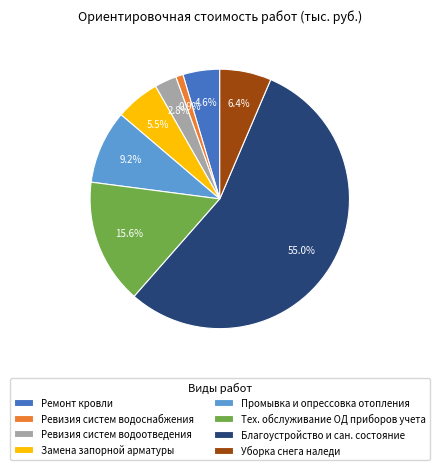

To the nearest percent, what is the average slice percentage?

12%